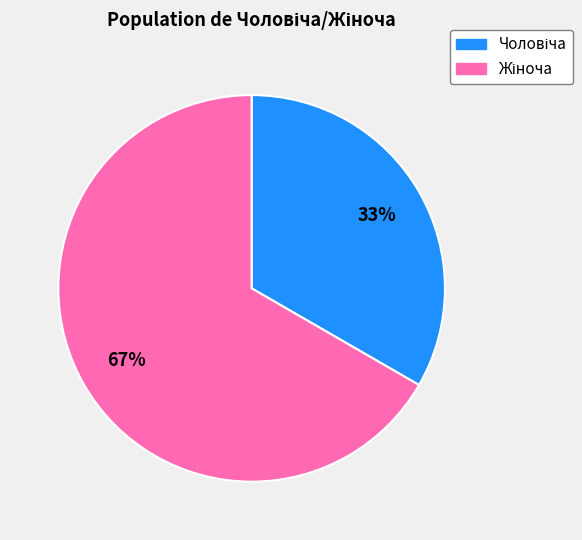

To the nearest percent, what is the average slice percentage?

50%